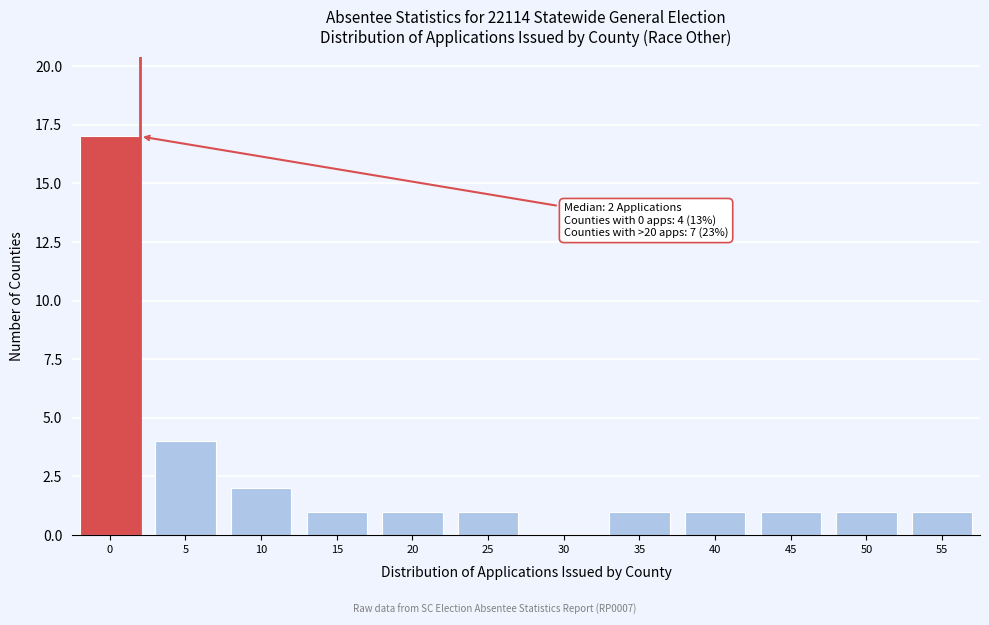

Reading left to right, what are all the values shown in this chart?

0=17	5=4	10=2	15=1	20=1	25=1	30=0	35=1	40=1	45=1	50=1	55=1